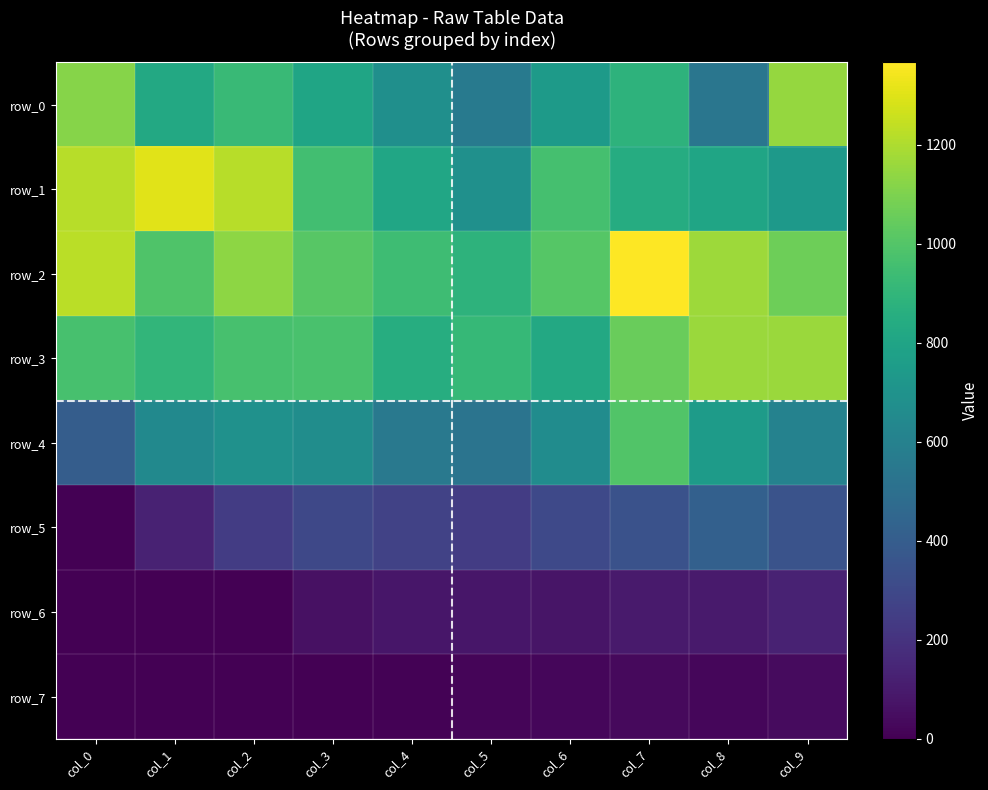

Between col_3 and col_5, which series saw the biggest shift?

row_1